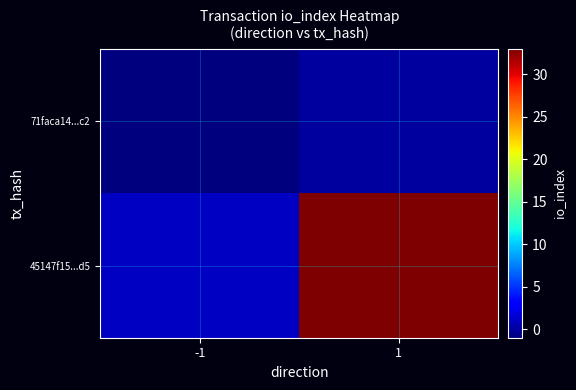

At how many categories does at least one series exceed 23?

1